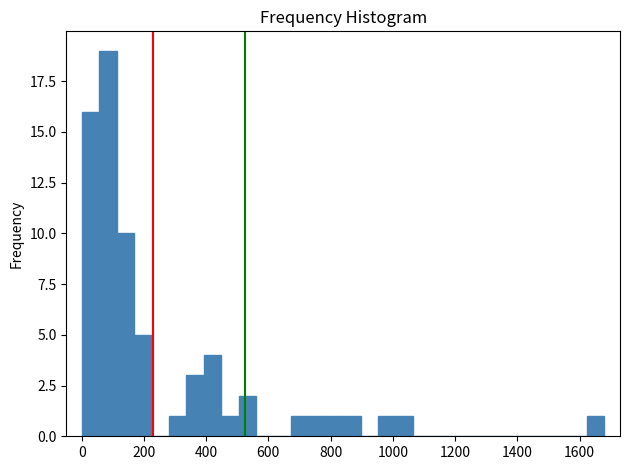

Around what value on the x-axis is the tallest bar? Give the approximate position of its centre, as read against the axis.

80